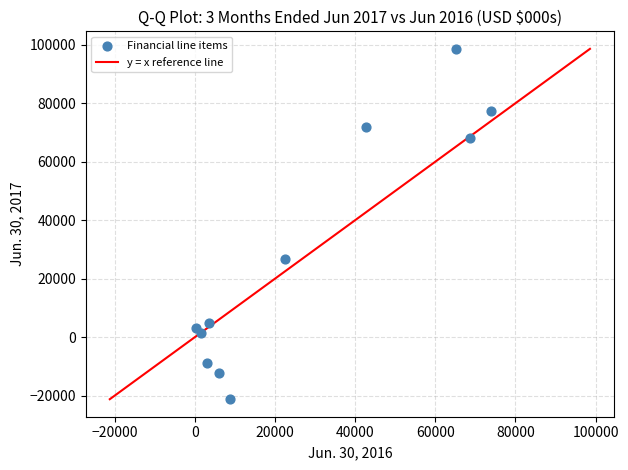

What is the average Y value?

28148